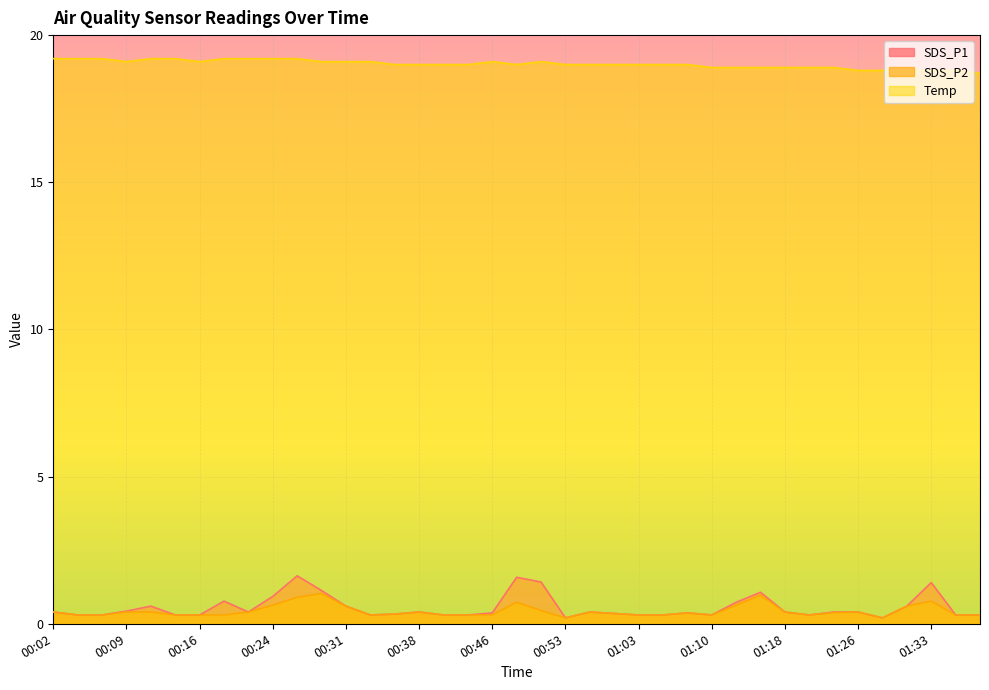

What is the label of the 11th point from the right?

01:12